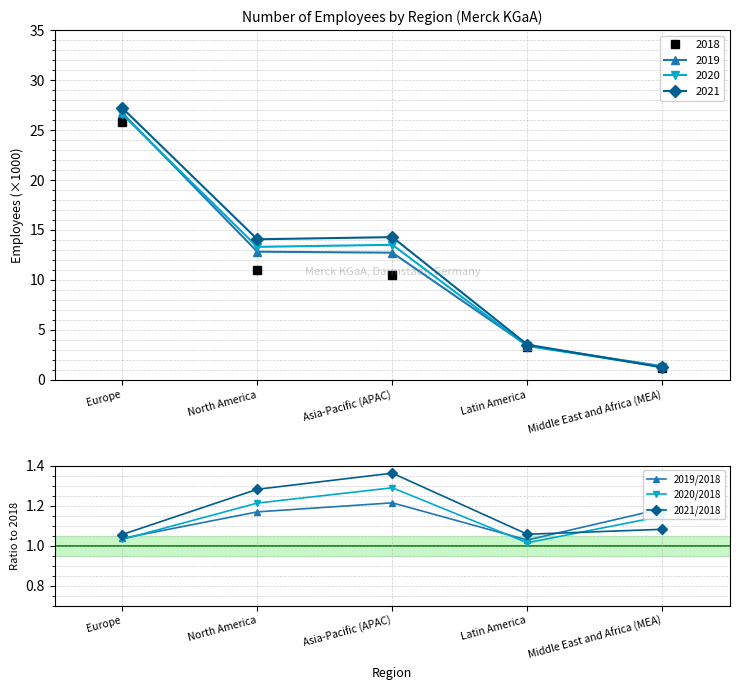

List the series in order of their overall mean, lowest first.

2019/2018, 2020/2018, 2021/2018